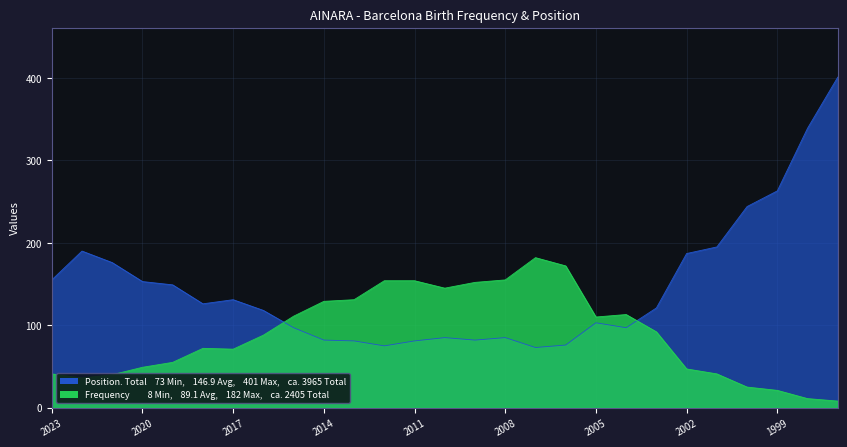

Count the number of data series in this chart.

2